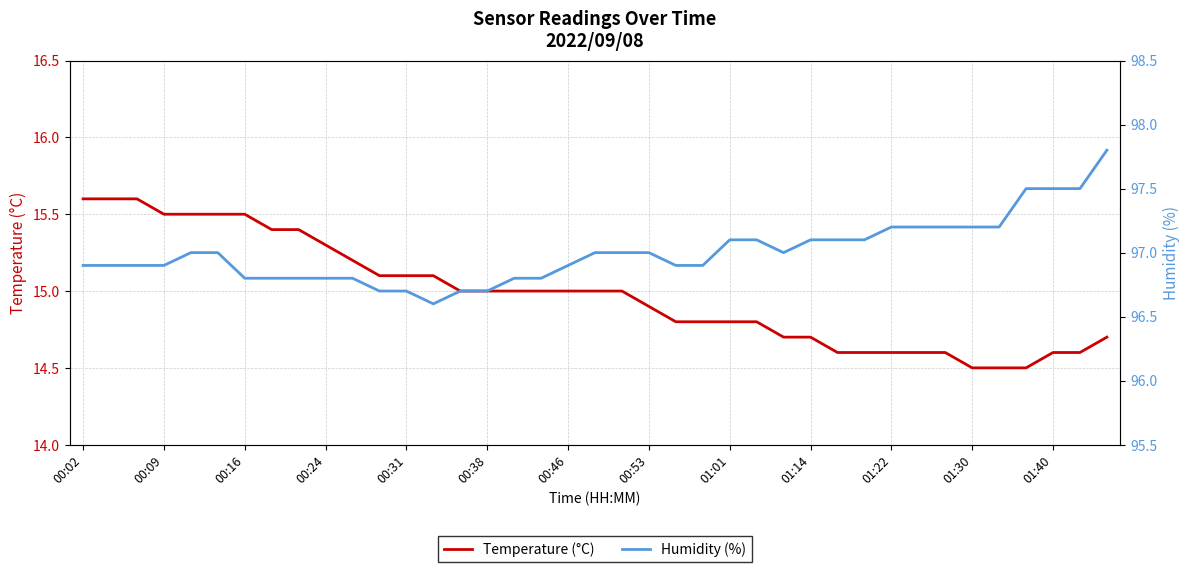

The Humidity (%) series shows 97.2 at 32. True or false?

True